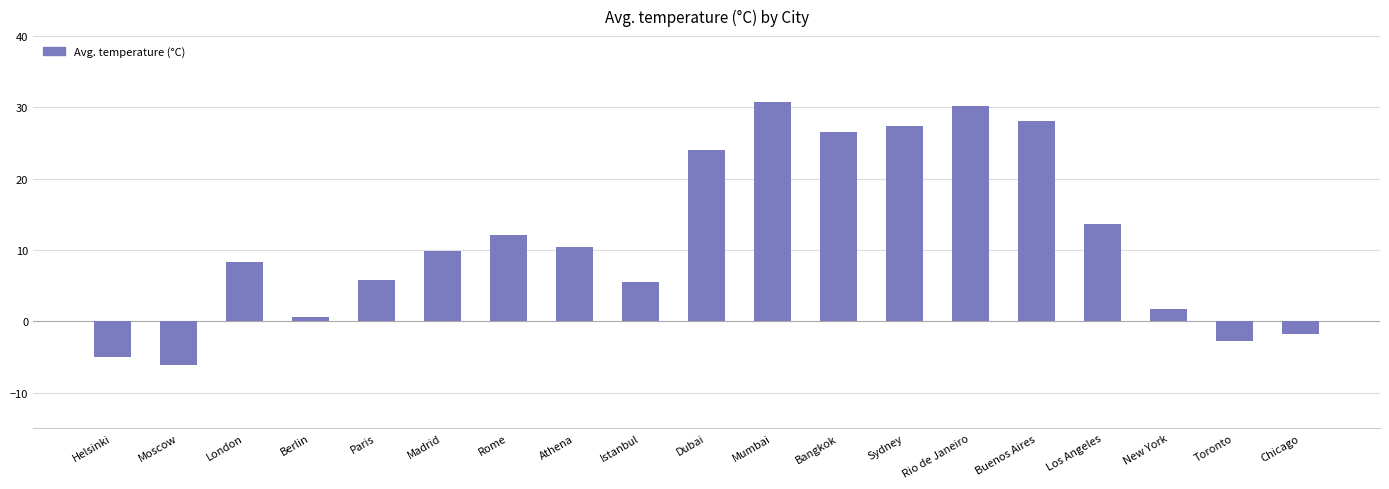

At which label does the data first exceed 9?

Madrid